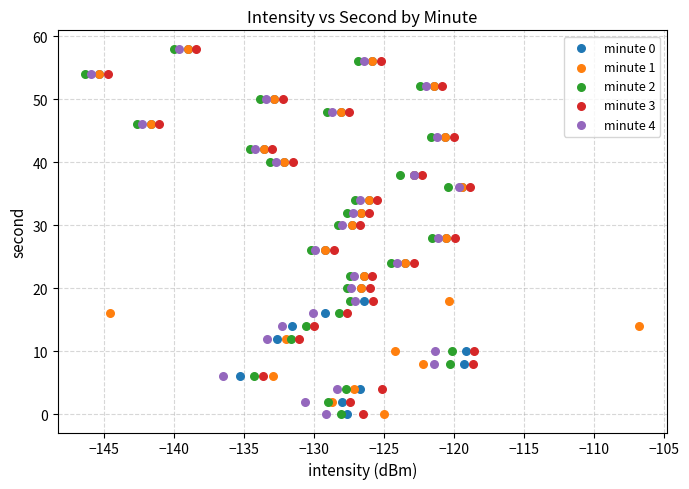

What are all the series names shown in the legend?

minute 0, minute 1, minute 2, minute 3, minute 4